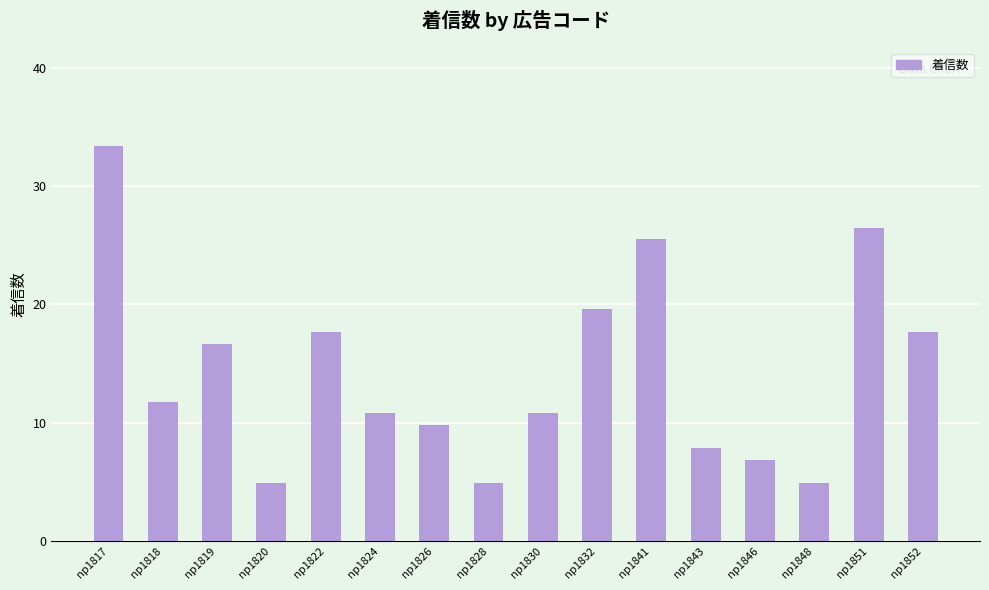

Where does the data first go above 12?

np1817